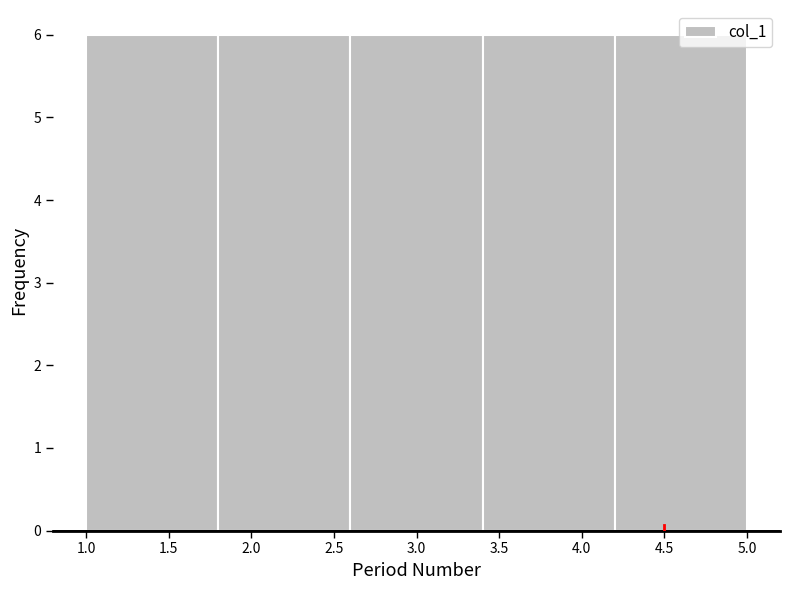

Reading left to right, transcribe this chart: for each bar, give the range it covers on the x-axis and its height. The values are not printed on the chart, so give them approximately, as read against the axis.

1.0 to 1.8: 6
1.8 to 2.6: 6
2.6 to 3.4: 6
3.4 to 4.2: 6
4.2 to 5.0: 6